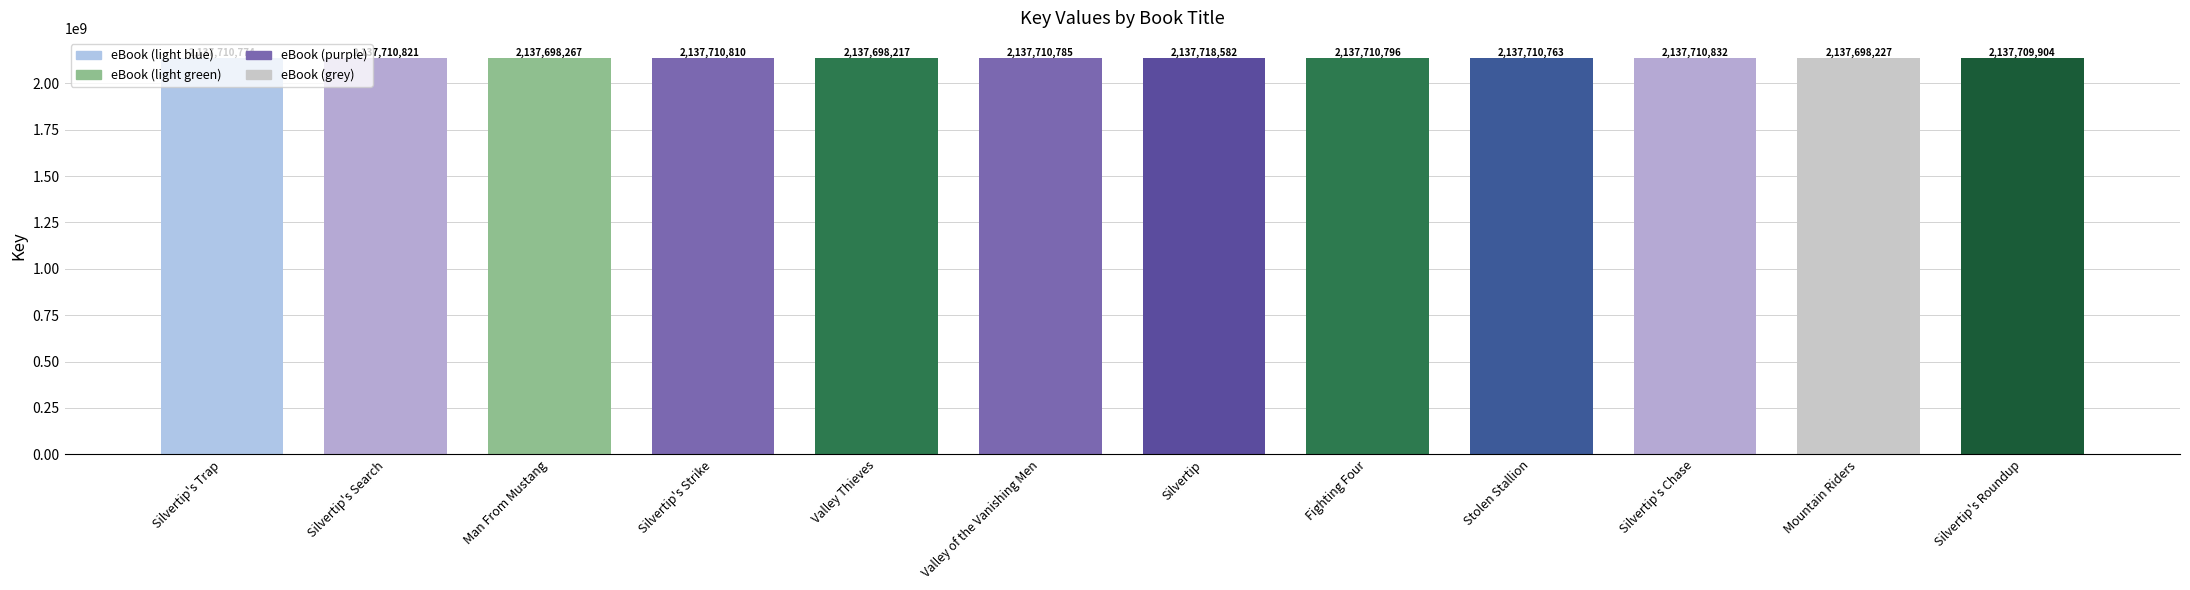

Does the chart contain any negative values?

No